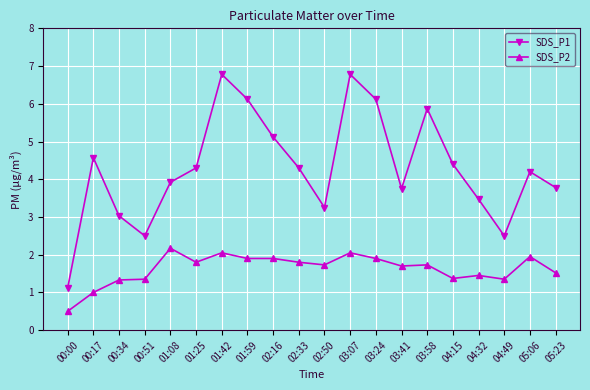

Is this an area chart (filled region under the line)?

No